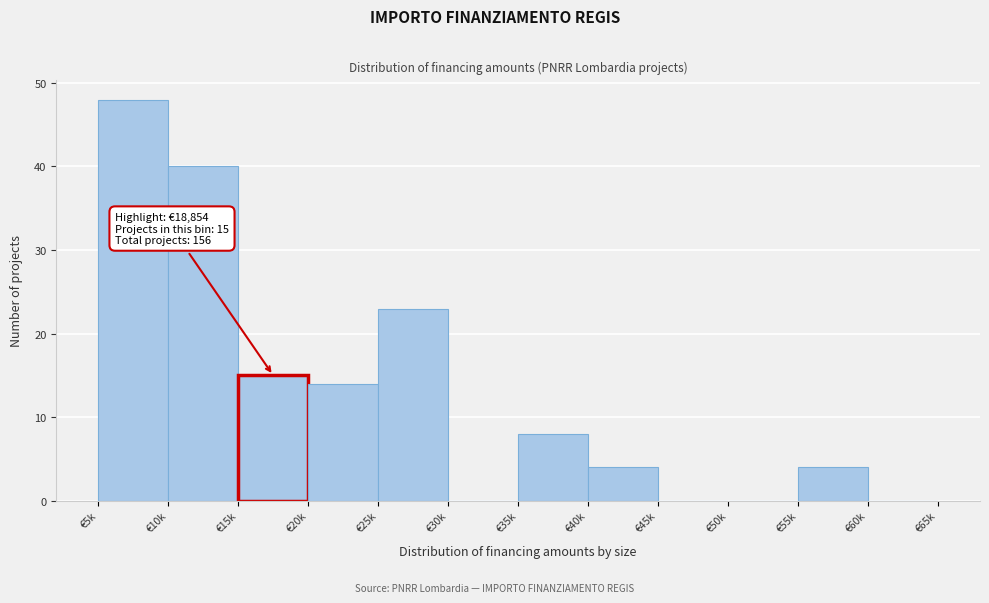

Reading left to right, extract all data points from this chart.

€5k=48	€10k=40	€15k=15	€20k=14	€25k=23	€30k=0	€35k=8	€40k=4	€45k=0	€50k=0	€55k=4	€60k=0